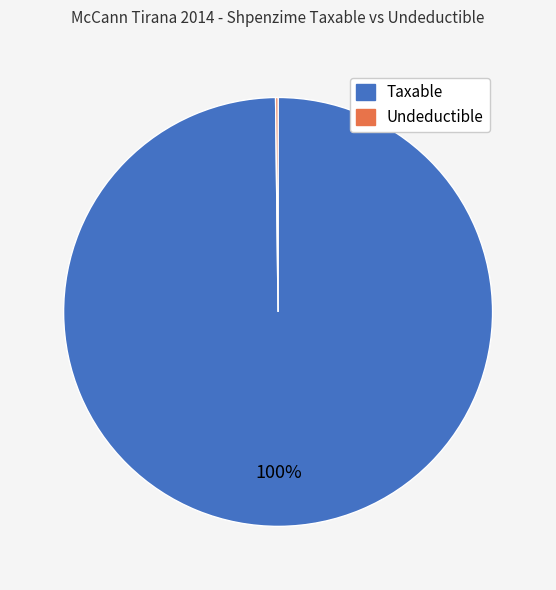

To the nearest percent, what is the average slice percentage?

50%